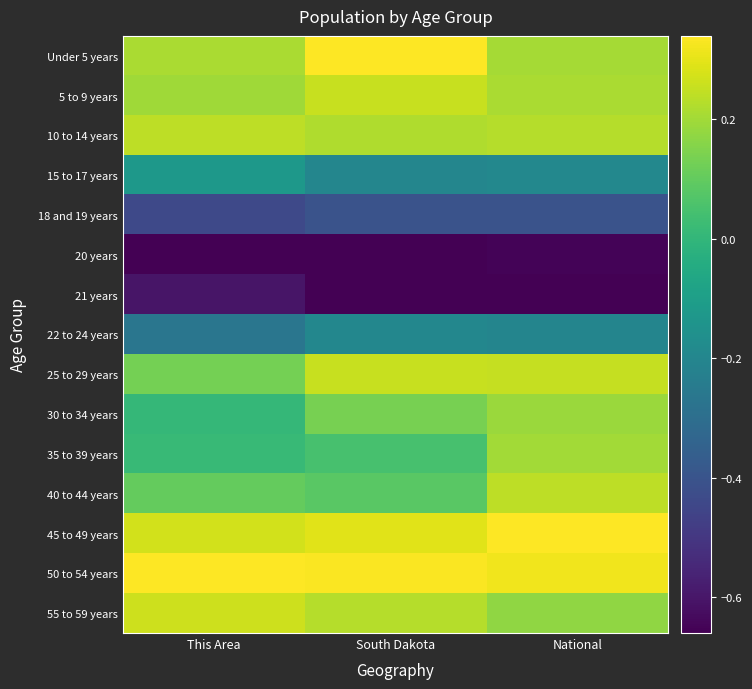

What is the spread (max minus min) of values at National?

1.0